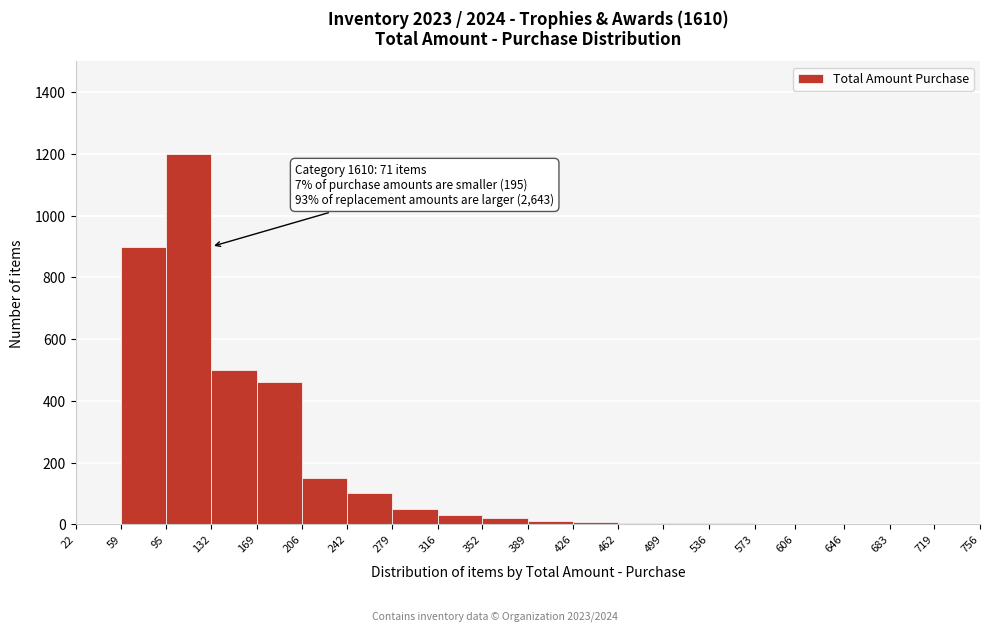

Over which range of the x-axis is the bar tallest?

95 to 132